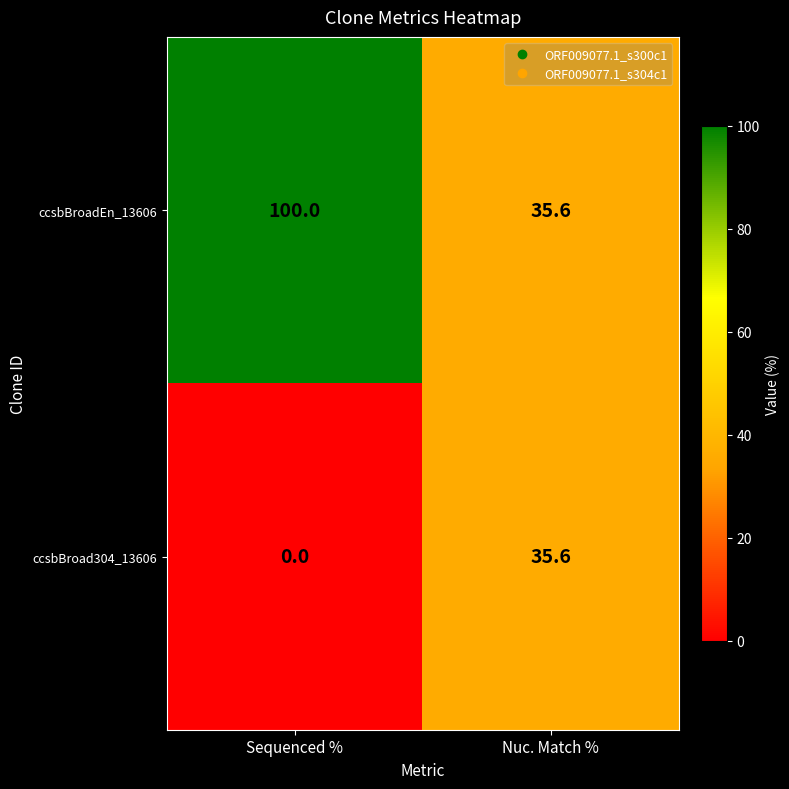

What is the total value across all series at Nuc. Match %?

71.2